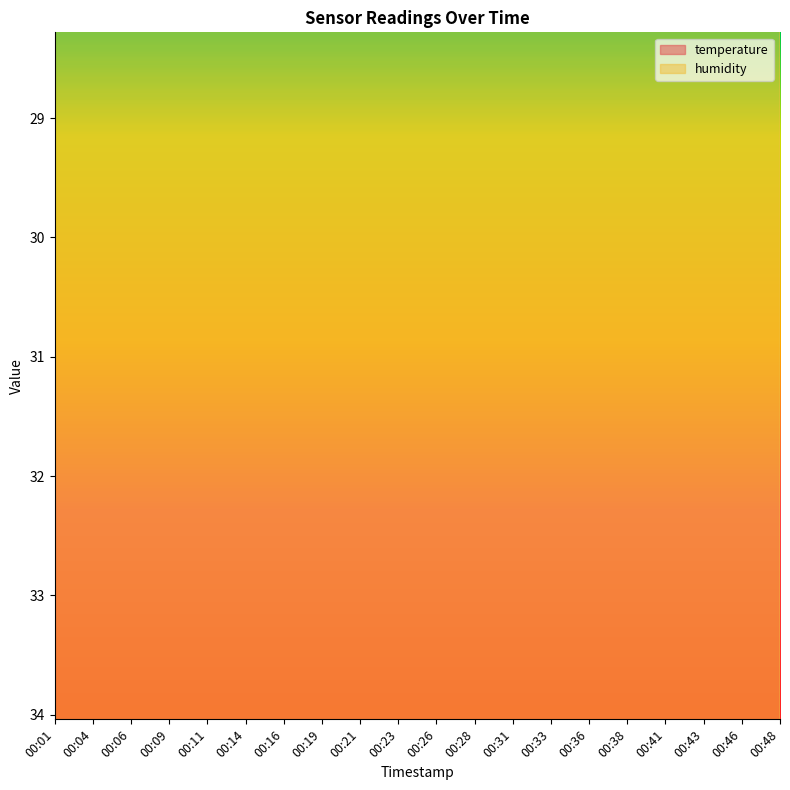

What is the sum of the temperature values at 00:19 and 00:41?

54.5